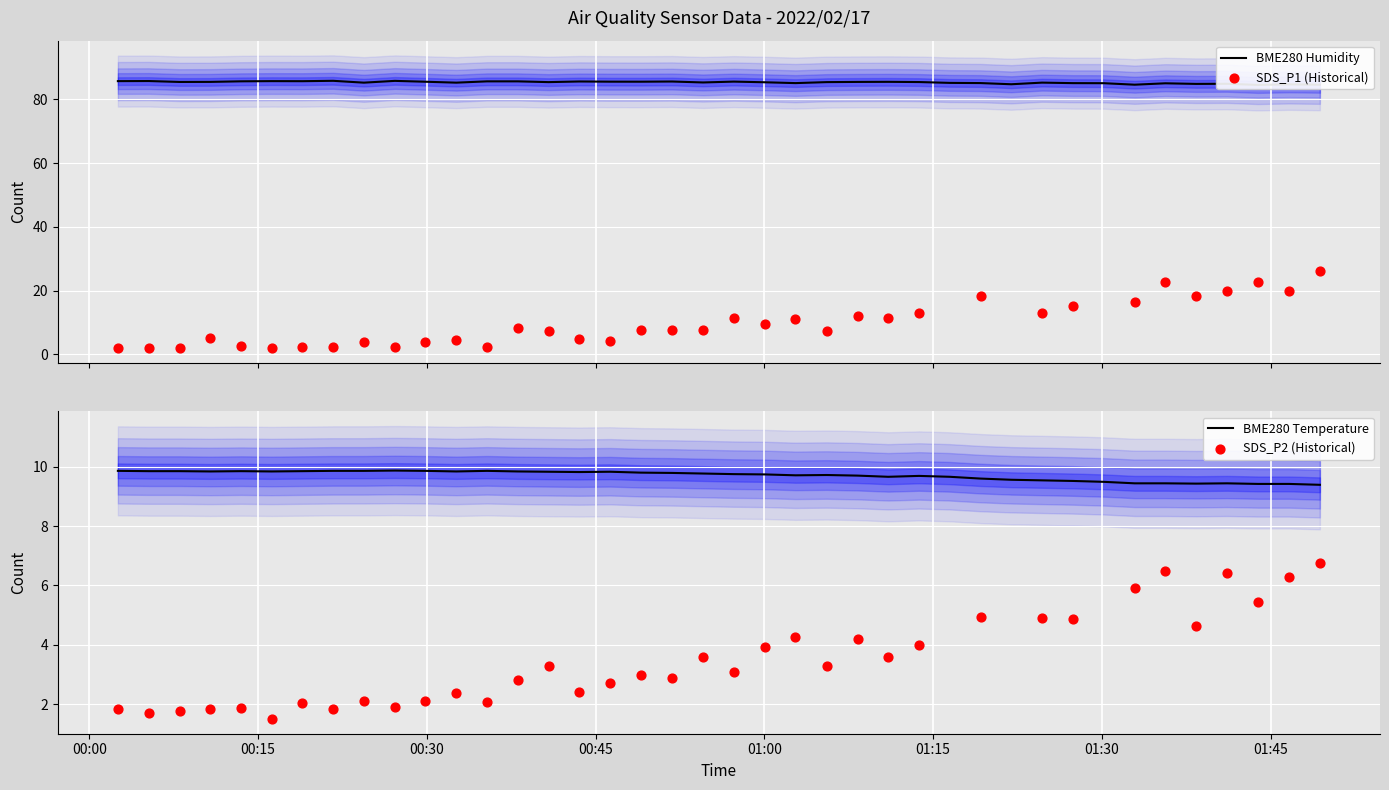

What is the minimum value for BME280 Temperature?

9.4